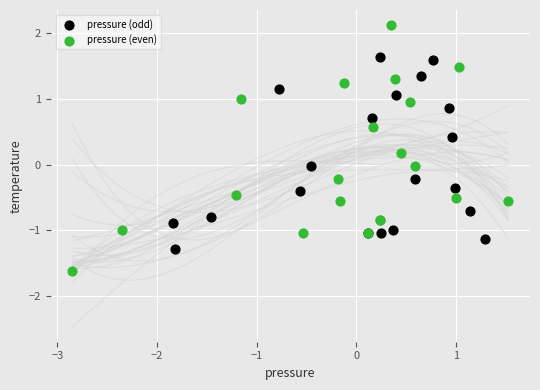

What are all the series names shown in the legend?

pressure (odd), pressure (even)